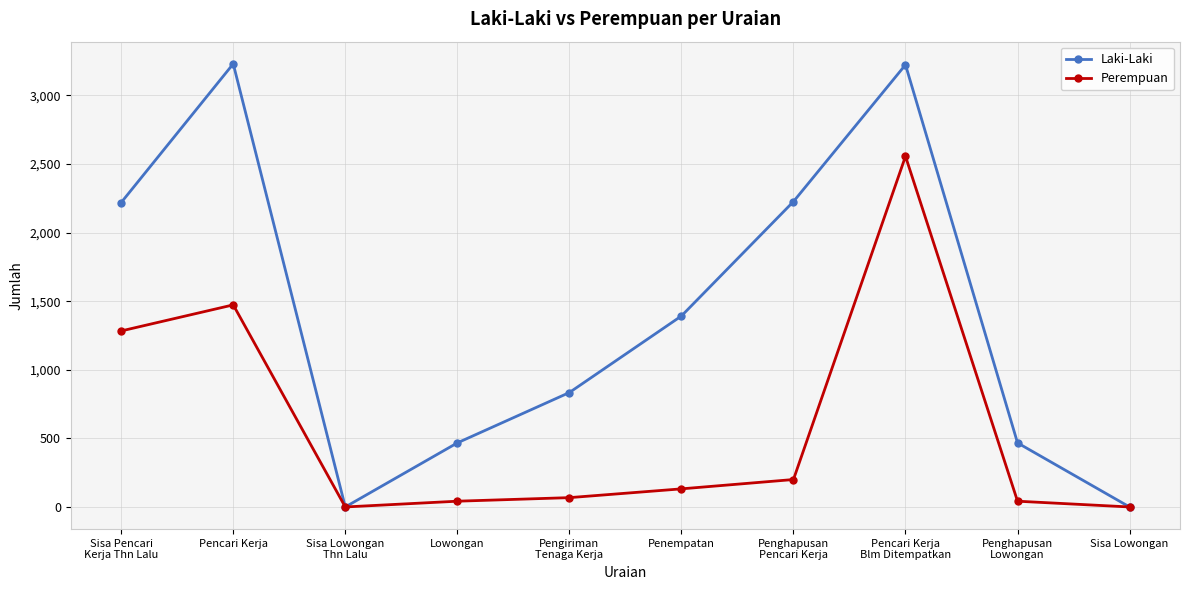

Where does the Perempuan series first go above 132?

Sisa Pencari
Kerja Thn Lalu